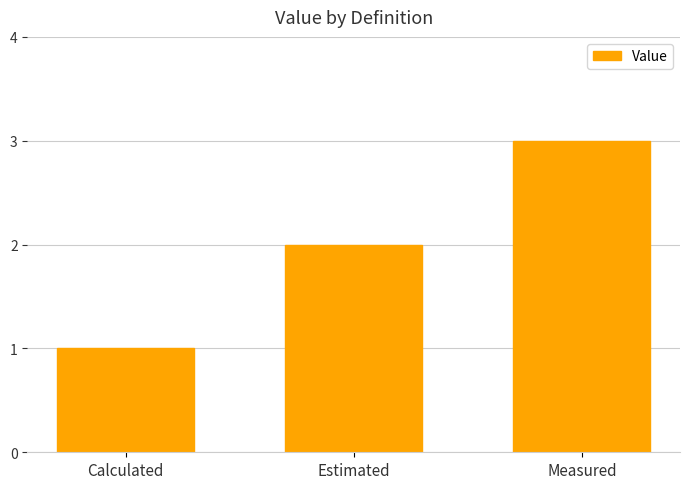

List the labels in order of value, largest first.

Measured, Estimated, Calculated